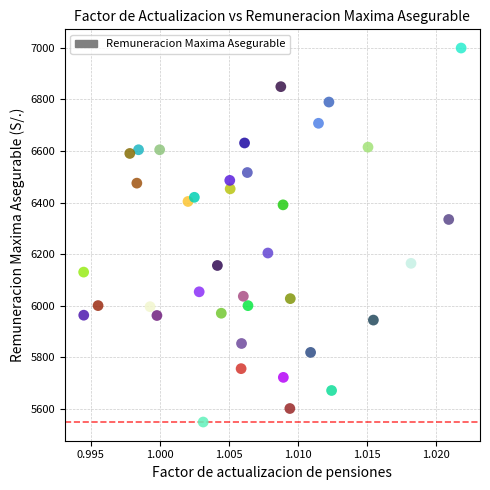

What is the range of Y values (max minus min)?

1449.3